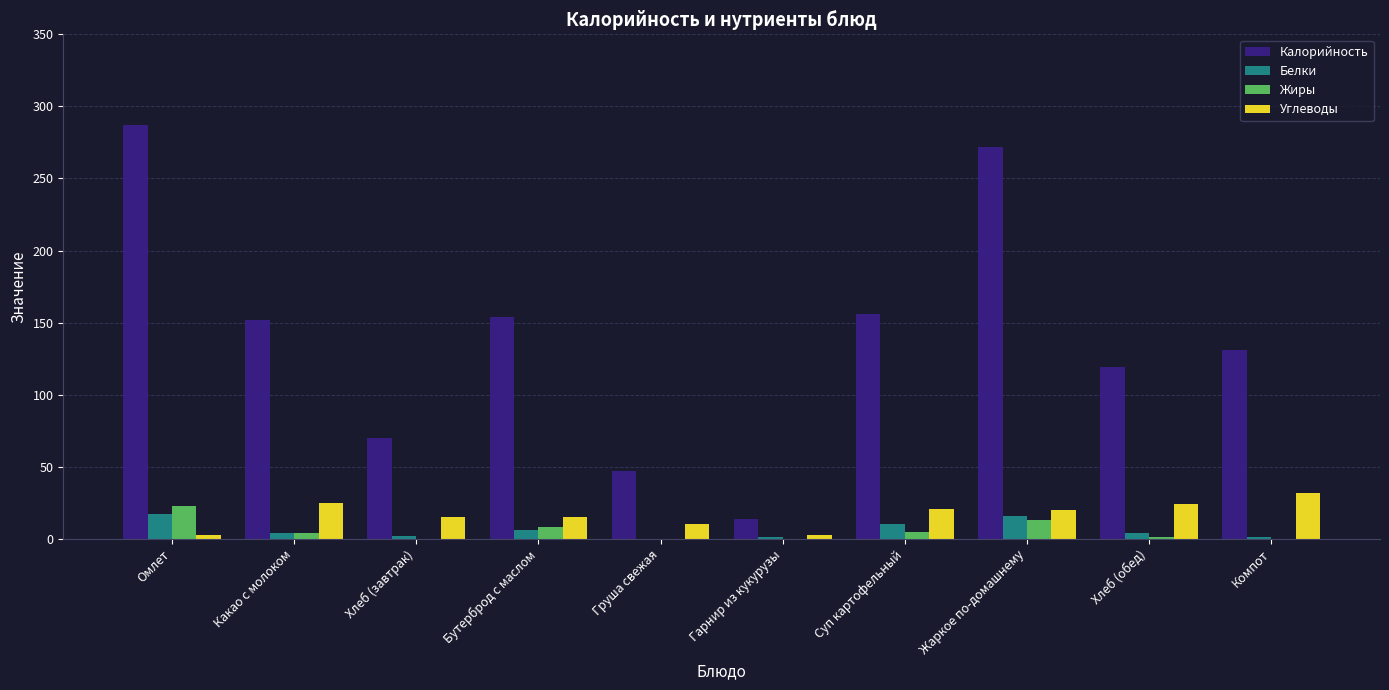

What is the greatest value displayed?

287